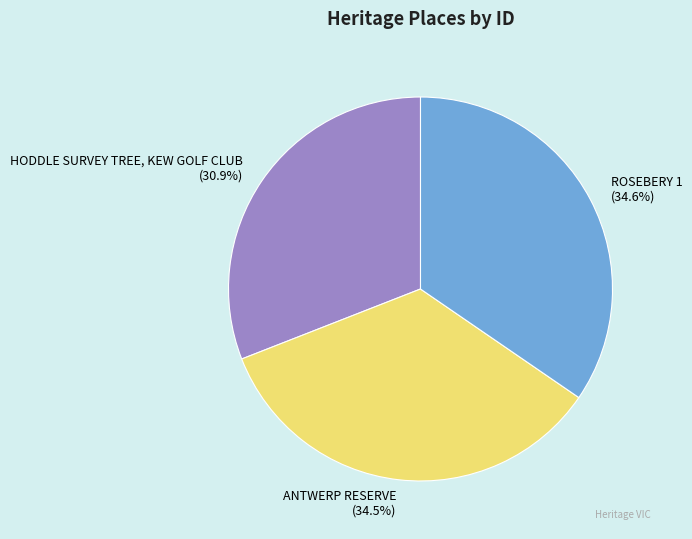

Is the sum of ROSEBERY 1 and ANTWERP RESERVE greater than half?

Yes